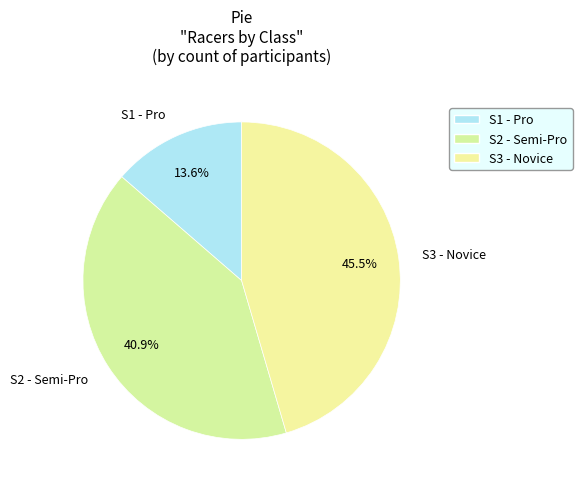

Does S3 - Novice represent more than half of the total?

No